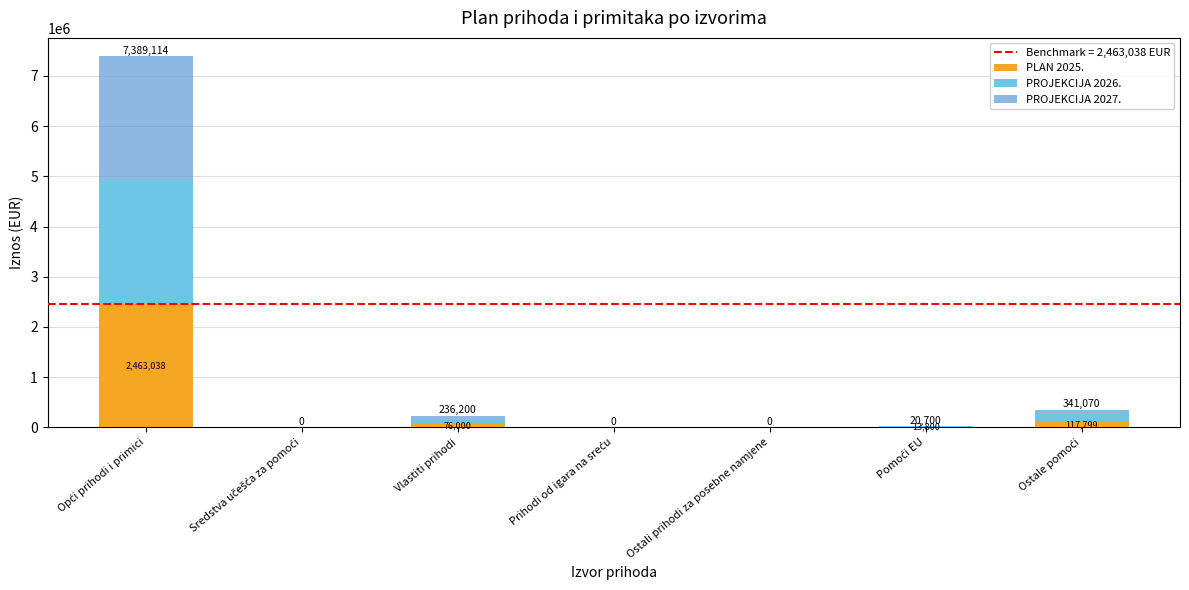

What is the total value across all series at Vlastiti prihodi?

236200